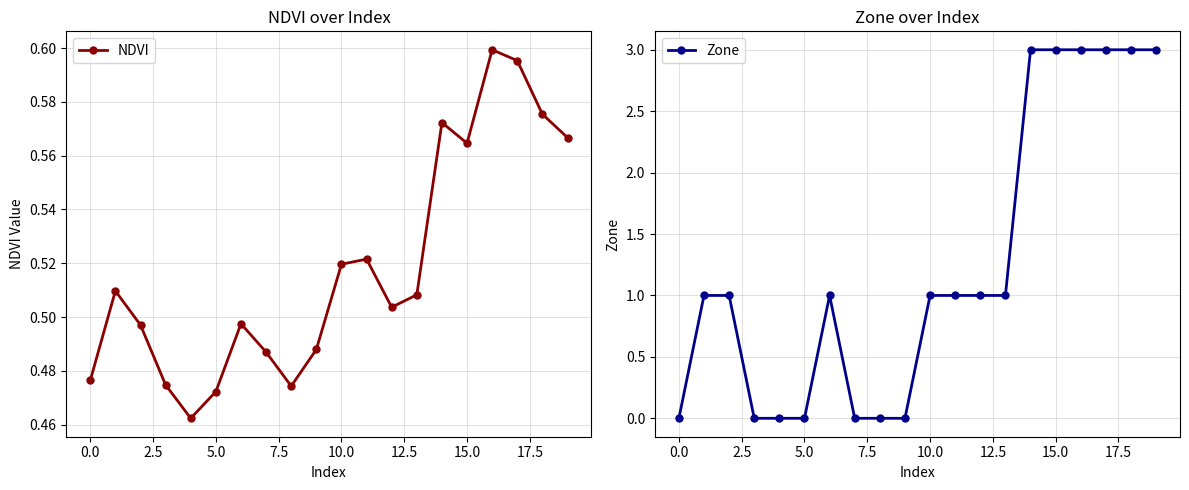

What is the difference between the second highest and minimum values in the NDVI series?

0.1